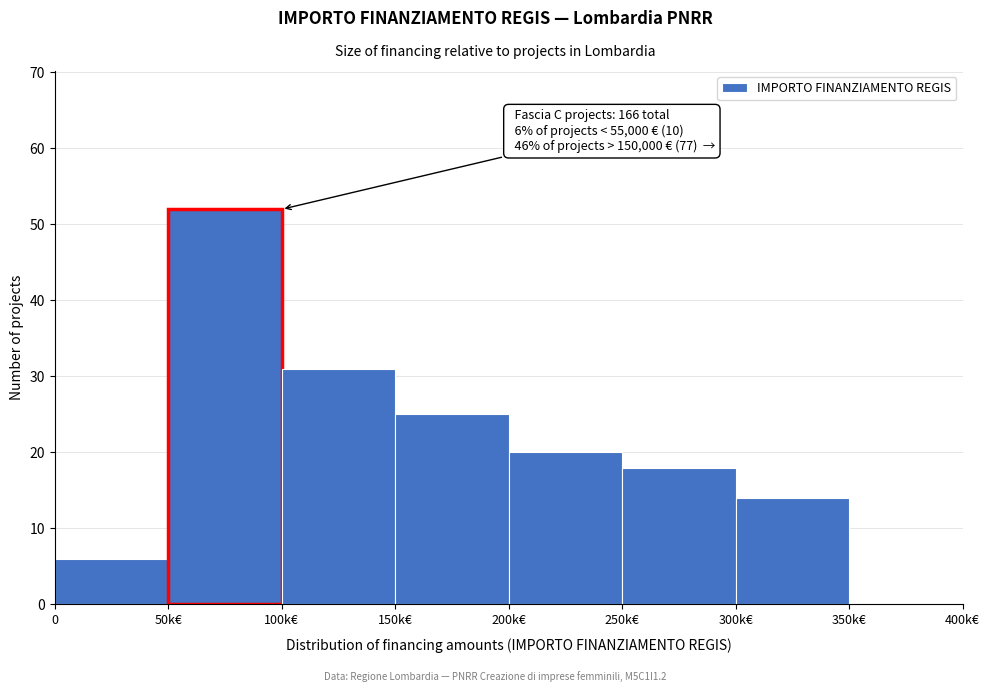

Reading right to left, what are all the values shown in this chart?

350k€=0	300k€=14	250k€=18	200k€=20	150k€=25	100k€=31	50k€=52	0=6